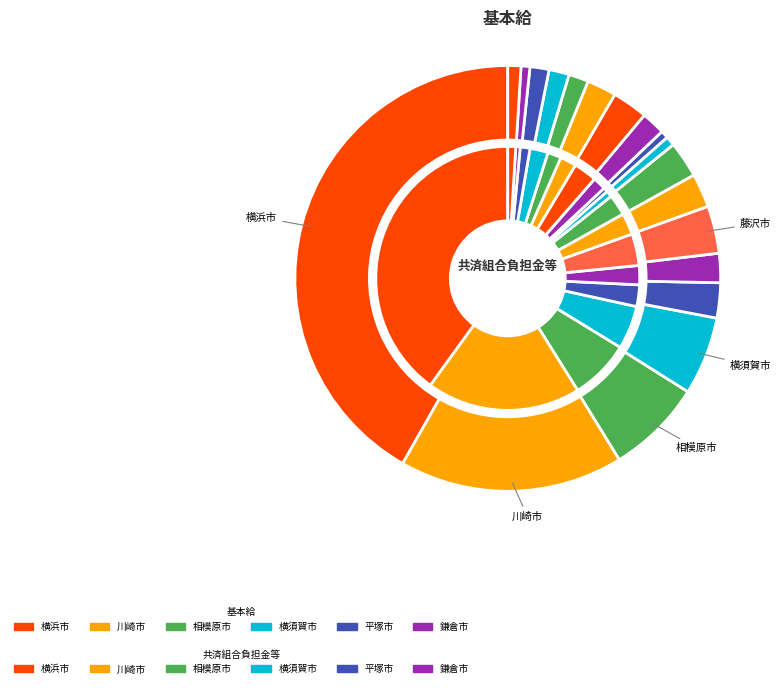

To the nearest percent, what portion does 南足柄市 represent?

1%